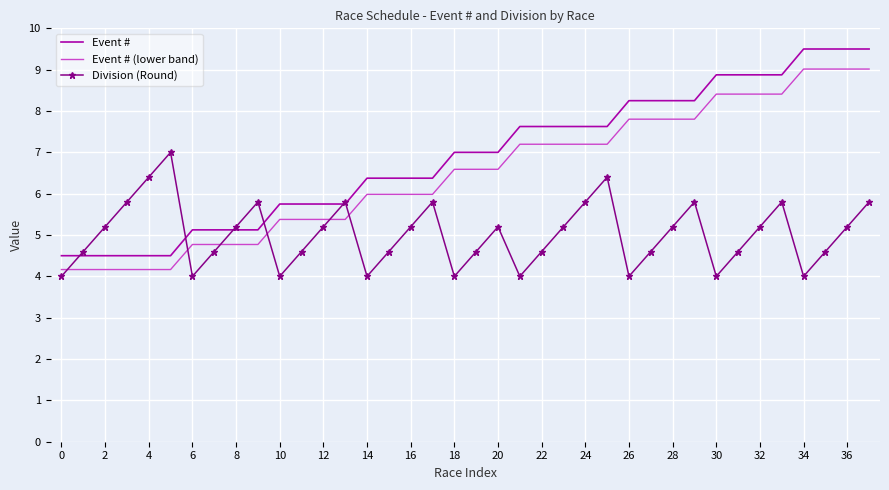

What is the minimum value shown in the chart?

4.0